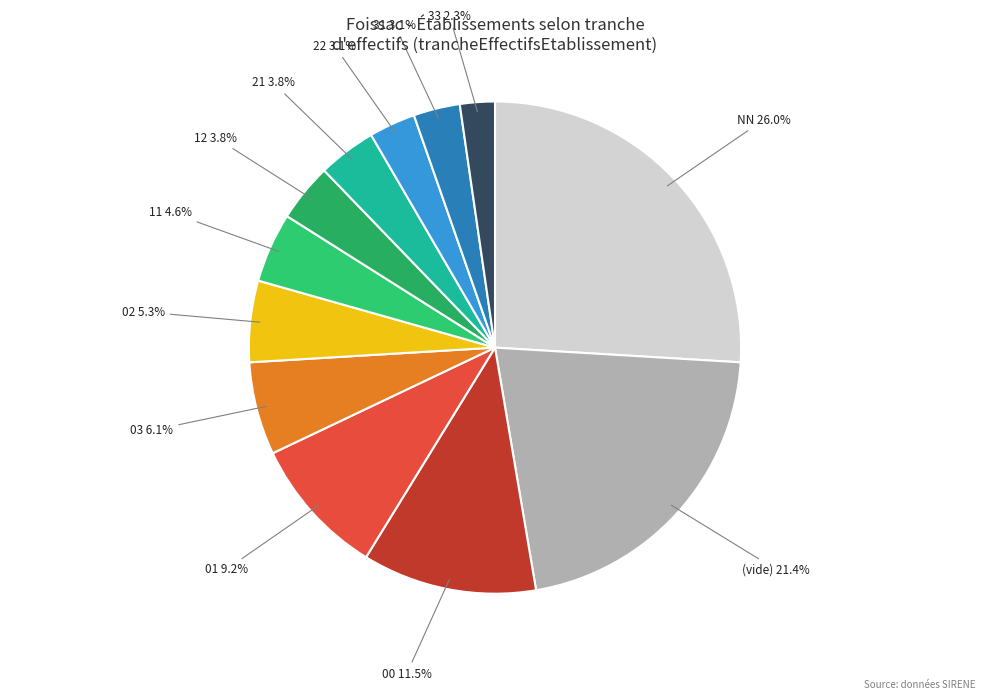

How many segments does this pie chart have?

12